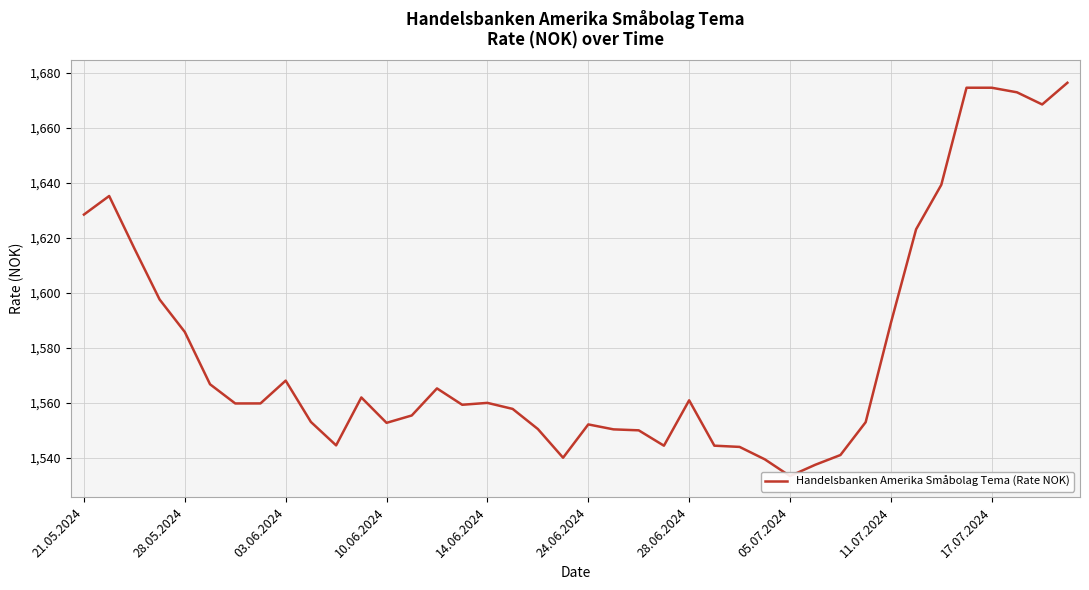

What is the approximate value at 37?

1672.8